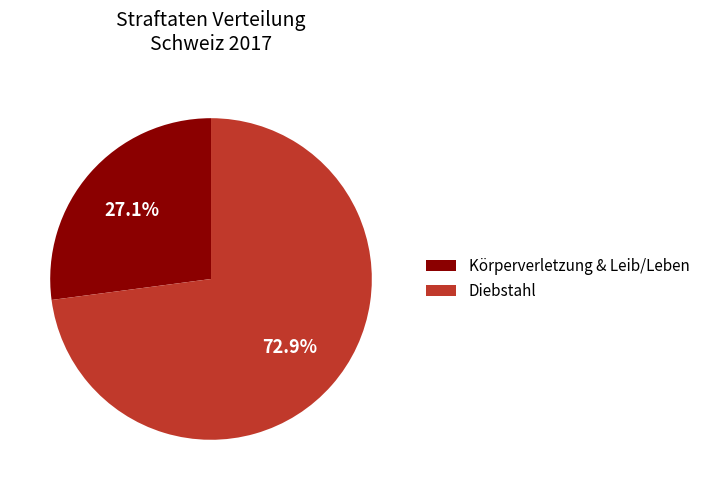

Approximately how many times larger is the value at Körperverletzung & Leib/Leben compared to Diebstahl?

0.4